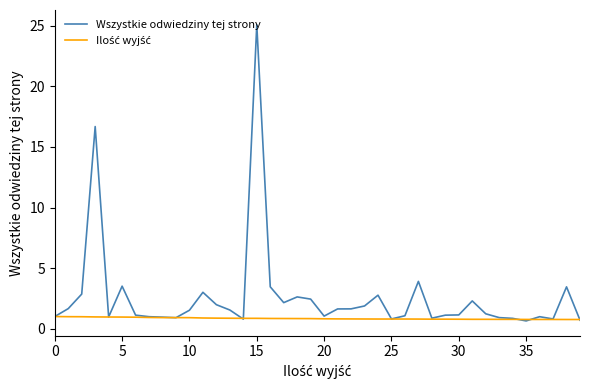

Which series has the widest spread of values?

Wszystkie odwiedziny tej strony